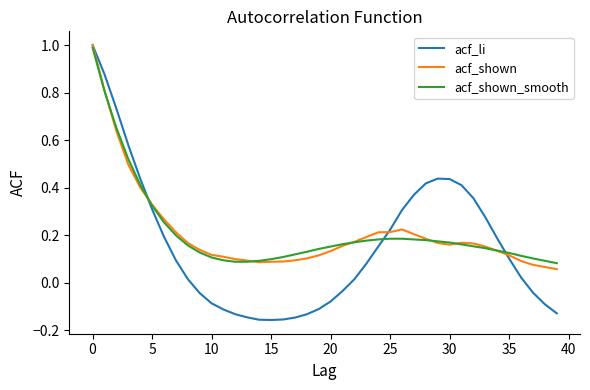

Which series has the largest range (max minus min)?

acf_li